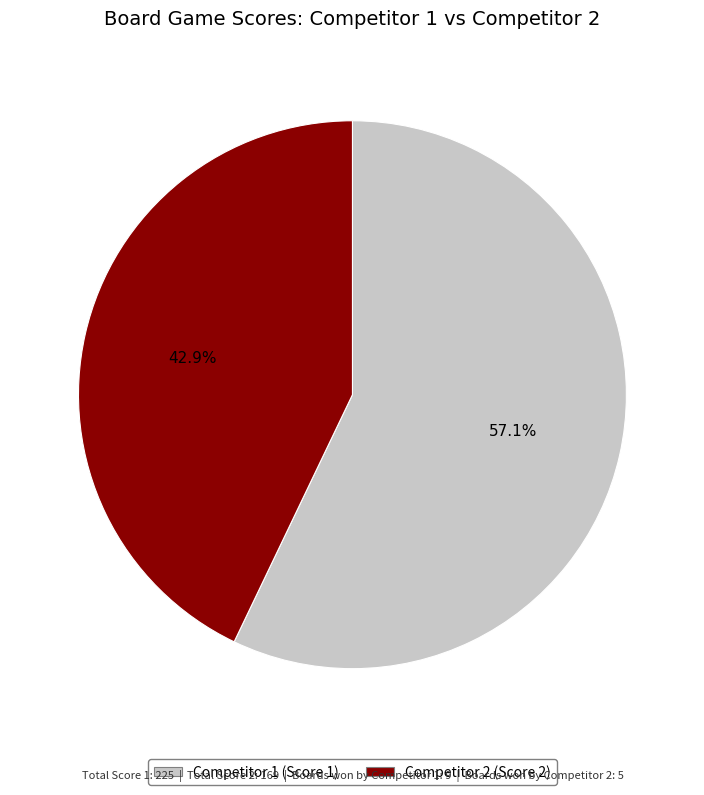

Is there any slice that represents more than half of the pie?

Yes